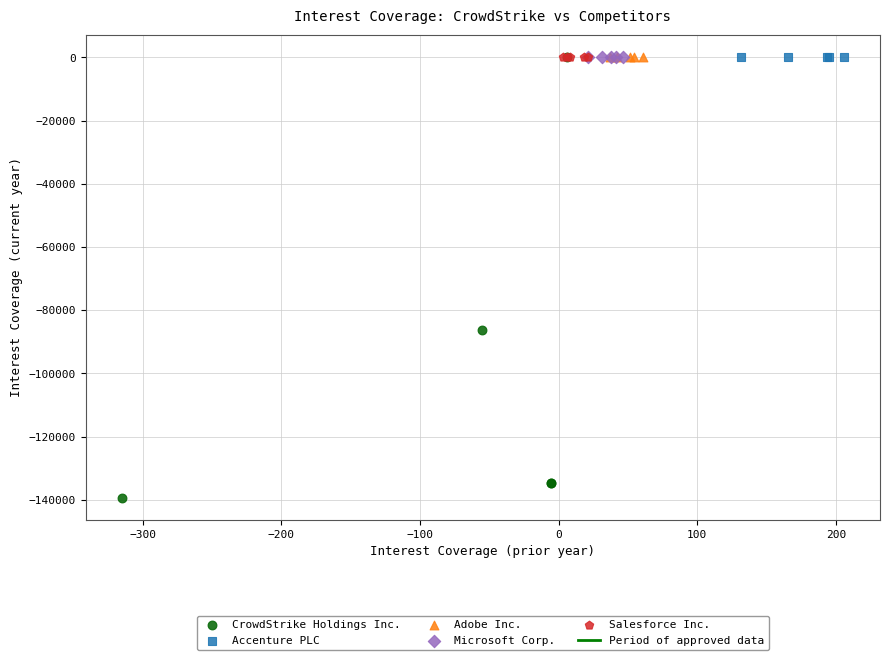

Which series has the largest Y range (max minus min)?

CrowdStrike Holdings Inc.